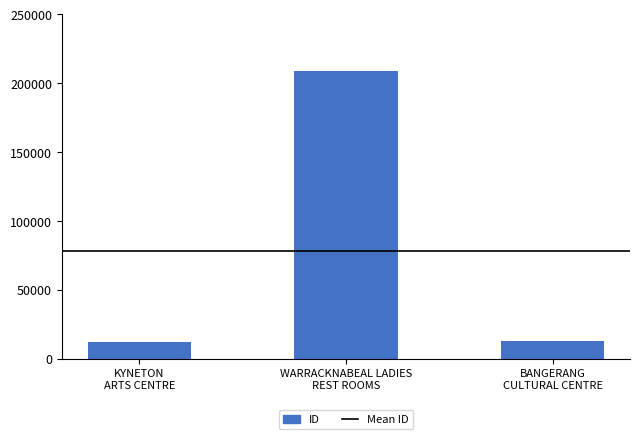

What is the label of the 3rd bar from the right?

KYNETON
ARTS CENTRE